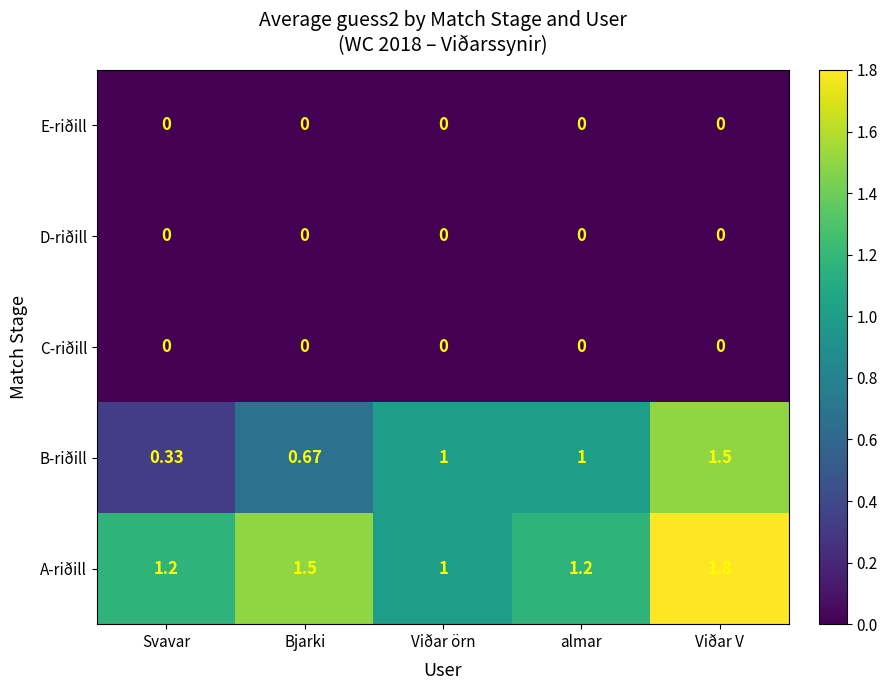

At which label is B-riðill closest to 0?

Svavar